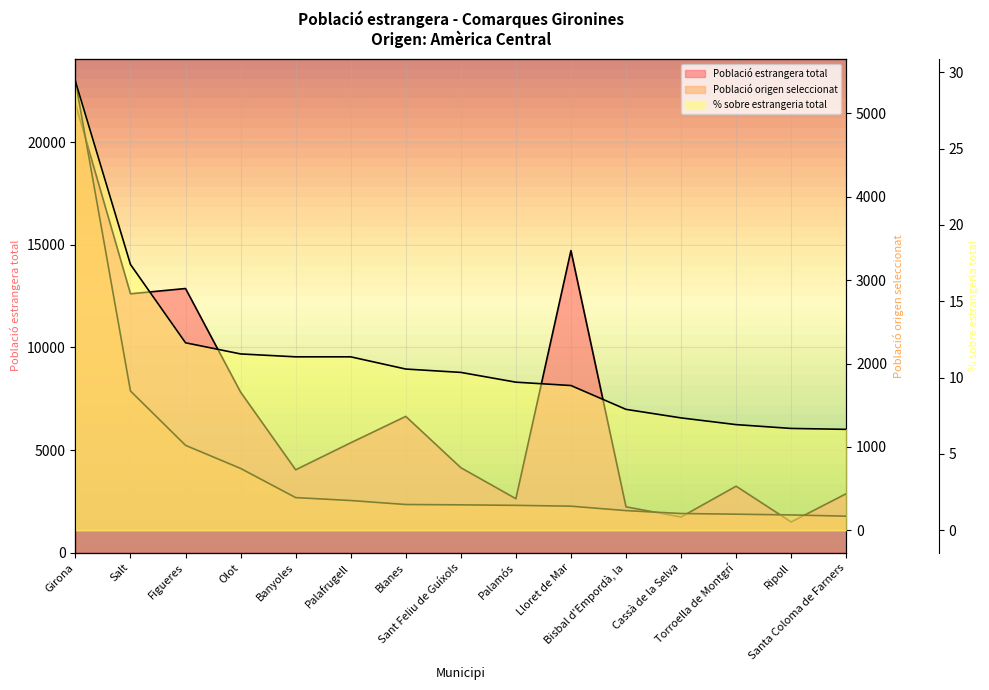

What is the smallest value displayed?

6.6